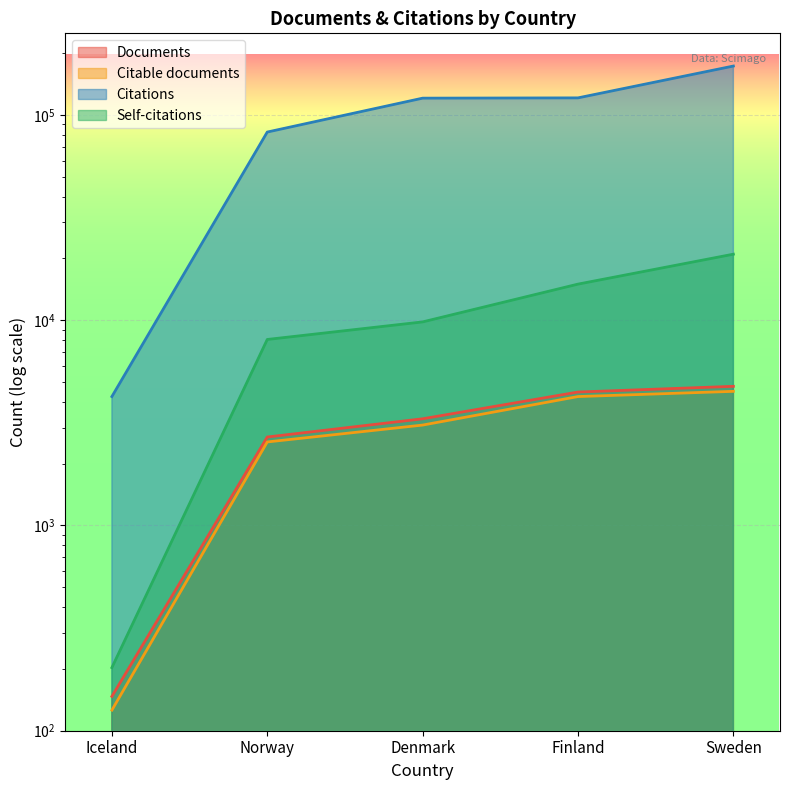

Count the number of categories in the chart.

5